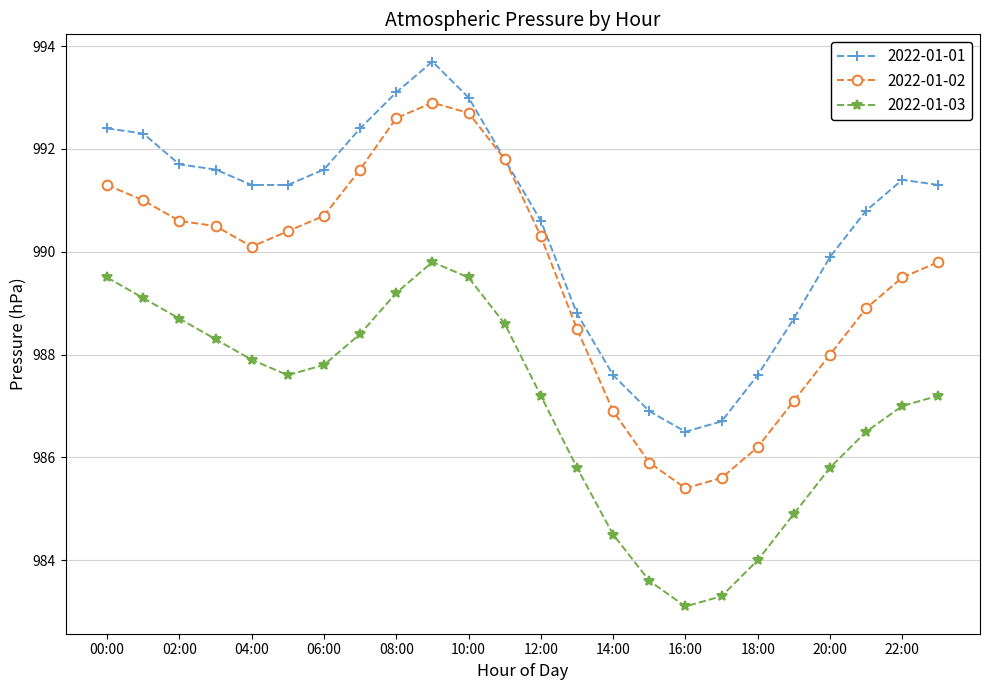

What is the greatest value displayed?

993.7